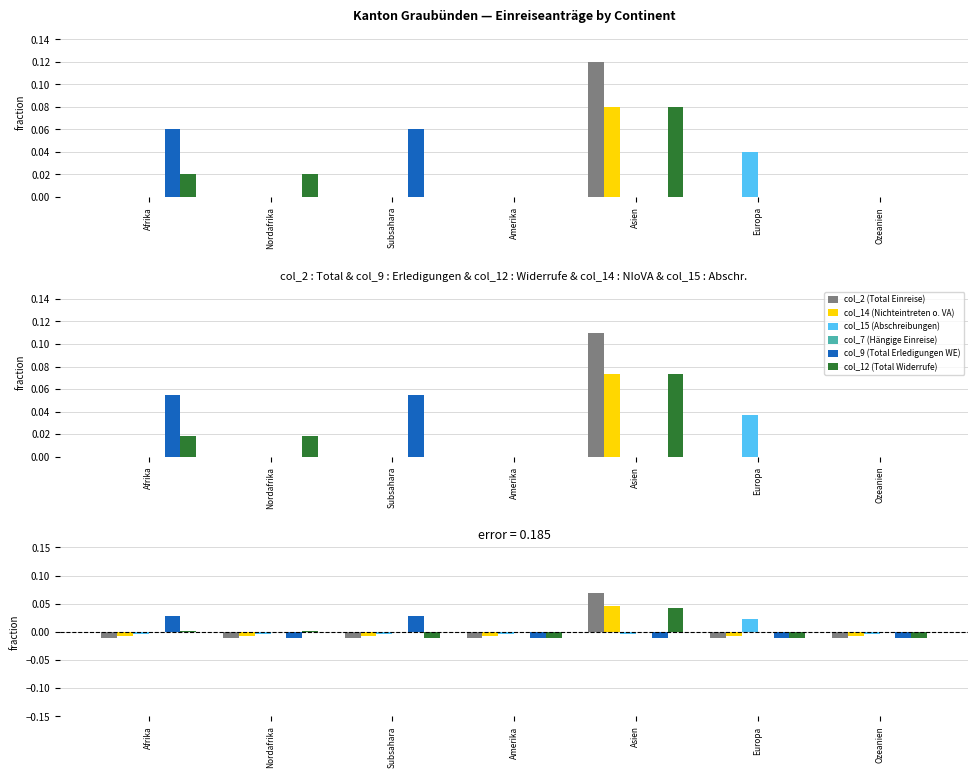

Reading left to right, list all the values displayed in this chart.

col_2 (Total Einreise): -0.0	-0.0	-0.0	-0.0	0.1	-0.0	-0.0
col_14 (Nichteintreten o. VA): -0.0	-0.0	-0.0	-0.0	0.0	-0.0	-0.0
col_15 (Abschreibungen): -0.0	-0.0	-0.0	-0.0	-0.0	0.0	-0.0
col_7 (Hängige Einreise): 0.0	0.0	0.0	0.0	0.0	0.0	0.0
col_9 (Total Erledigungen WE): 0.0	-0.0	0.0	-0.0	-0.0	-0.0	-0.0
col_12 (Total Widerrufe): 0.0	0.0	-0.0	-0.0	0.0	-0.0	-0.0